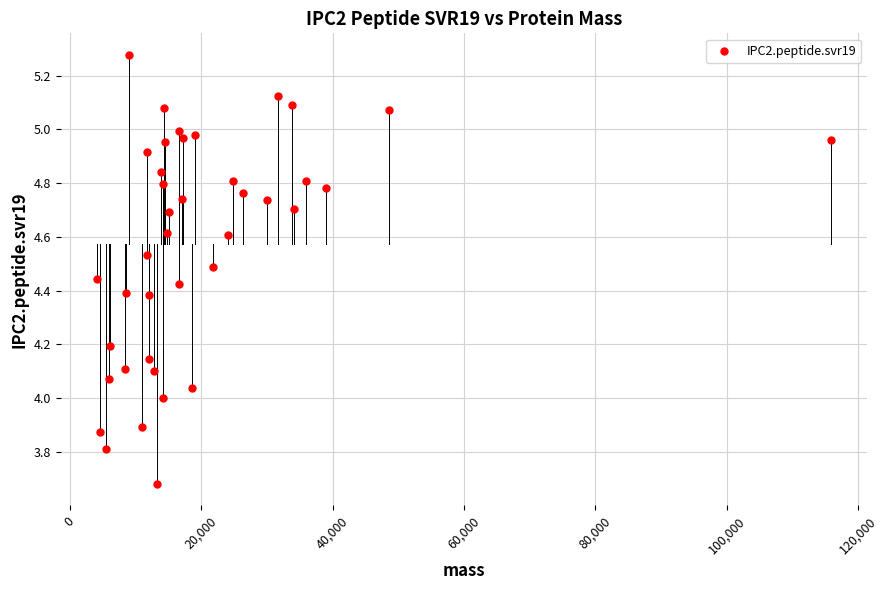

What is the range of Y values (max minus min)?

1.6